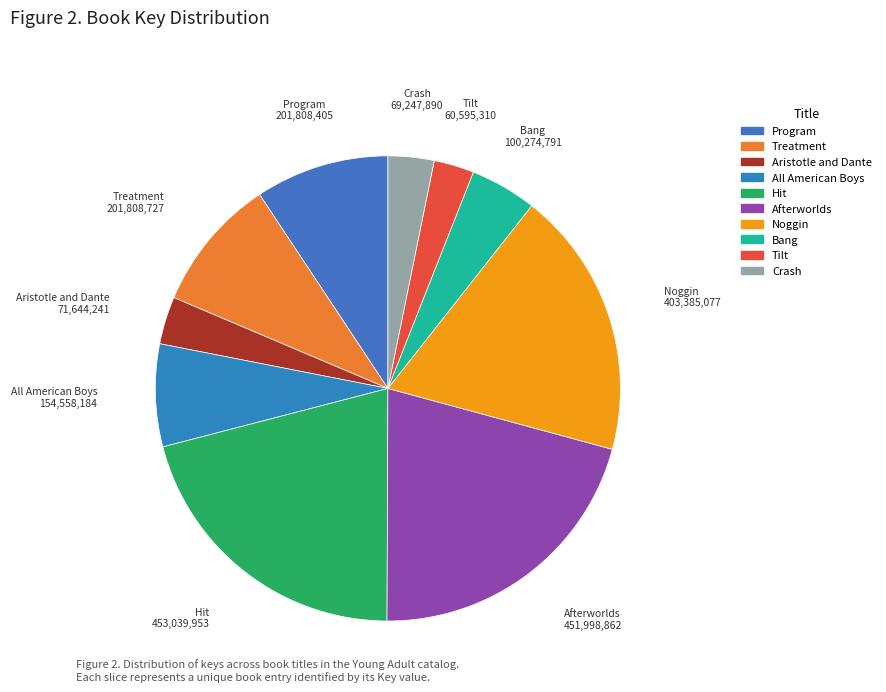

Does any single category account for the majority?

No